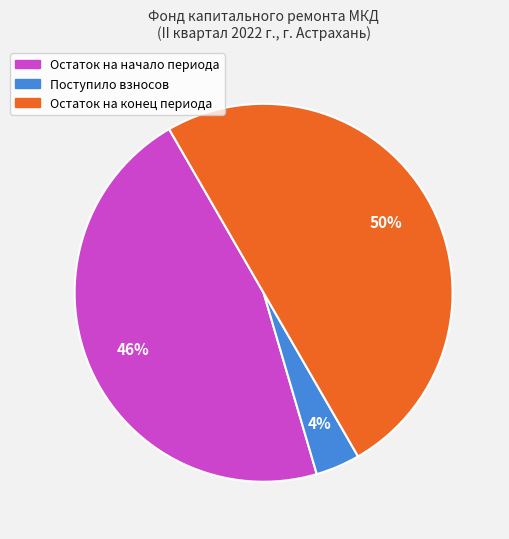

Is Остаток на начало периода the majority of the pie?

No